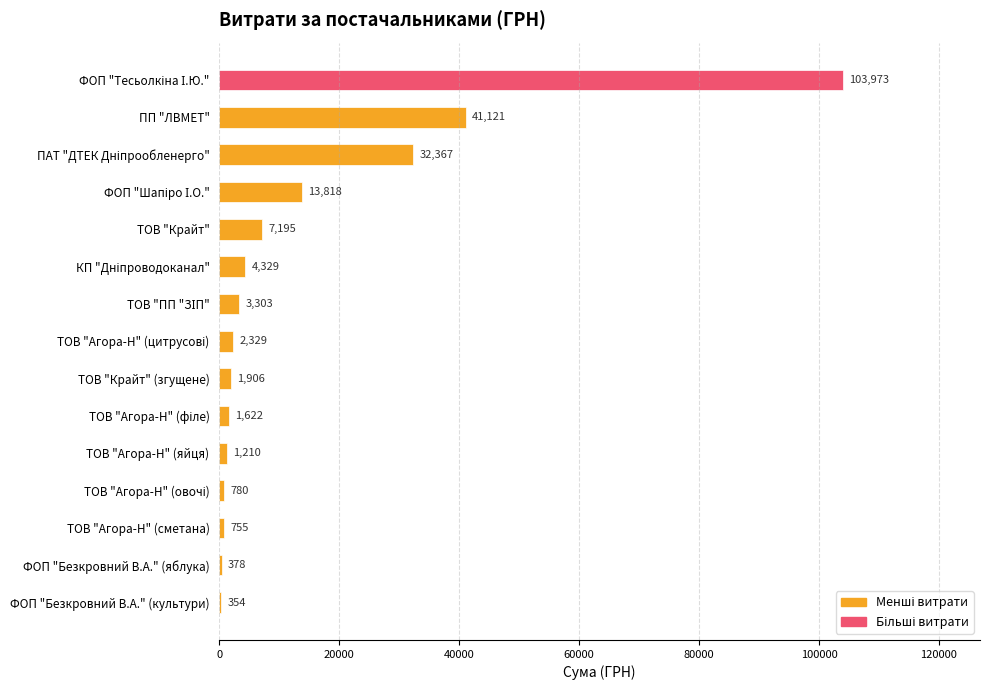

What value does the data have at ФОП "Безкровний В.А." (яблука)?

378.0